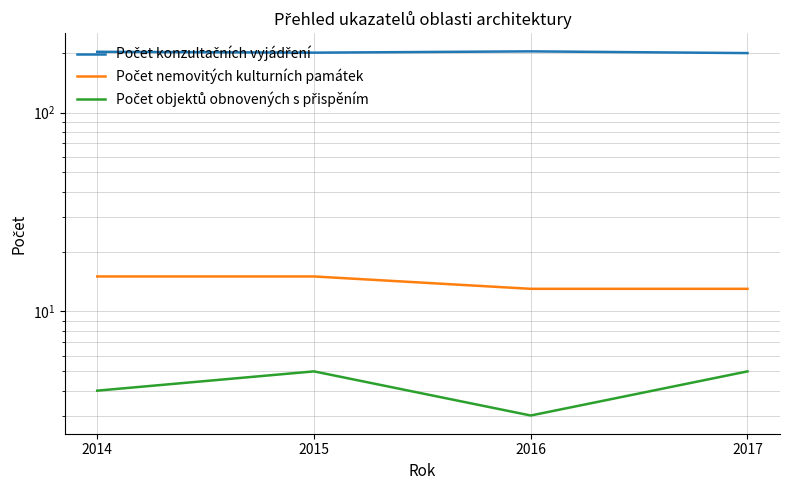

What is the difference between the maximum and minimum values in the Počet objektů obnovených s přispěním series?

2